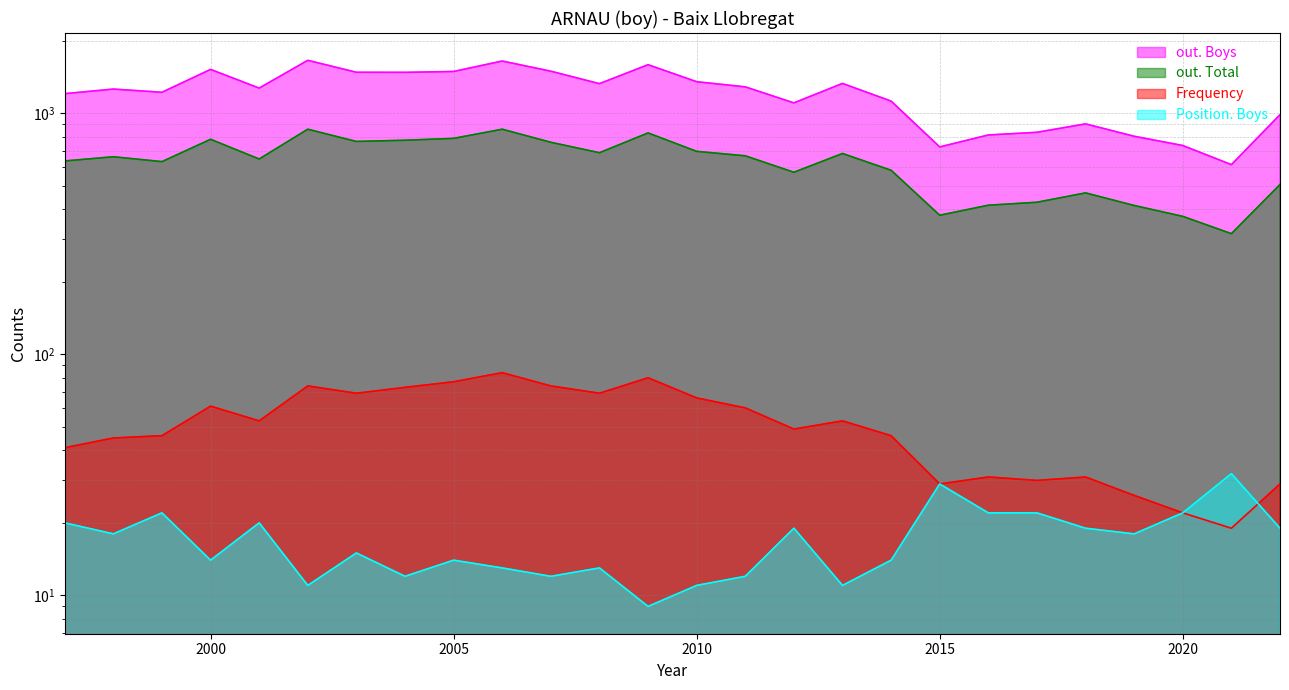

True or false: Position. Boys and out. Boys cross at least once.

False